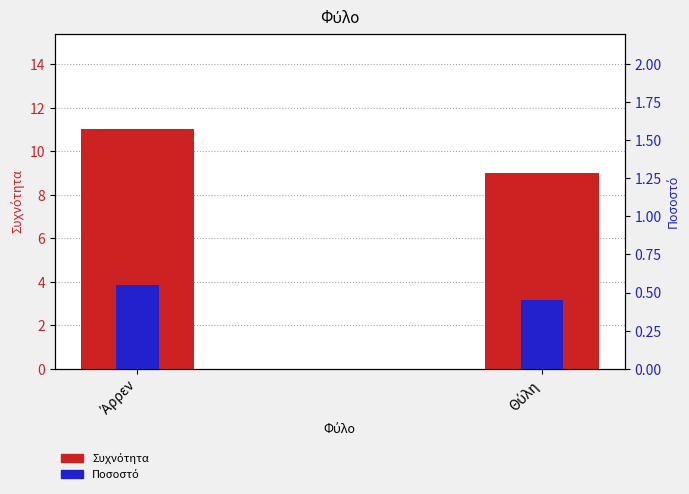

Which series has the largest total across all categories?

Συχνότητα